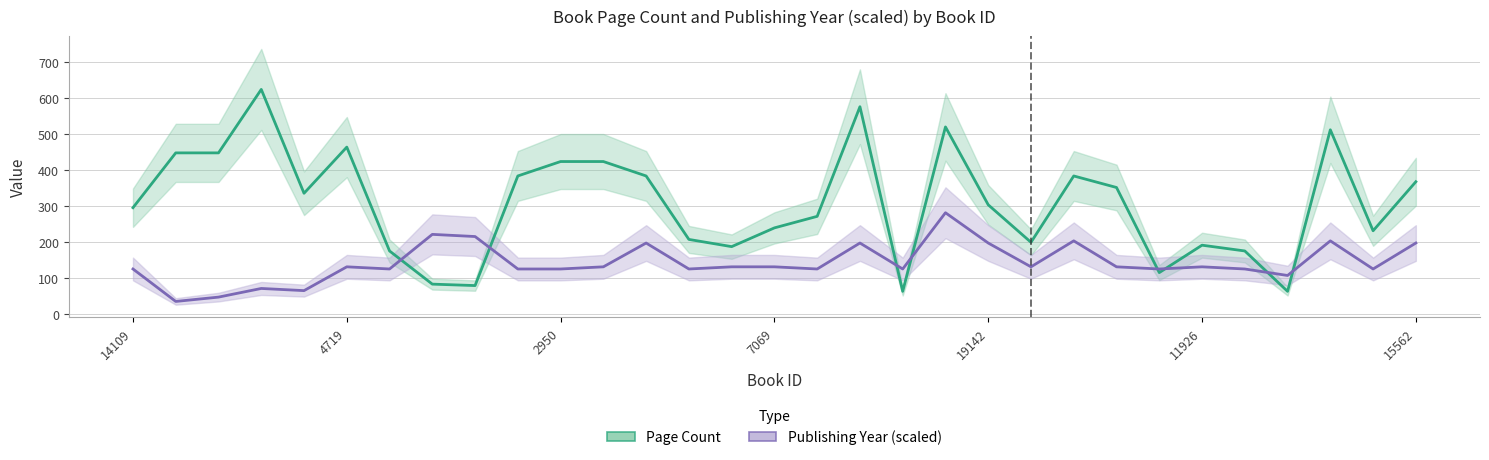

Which series has the largest total across all categories?

pageCount